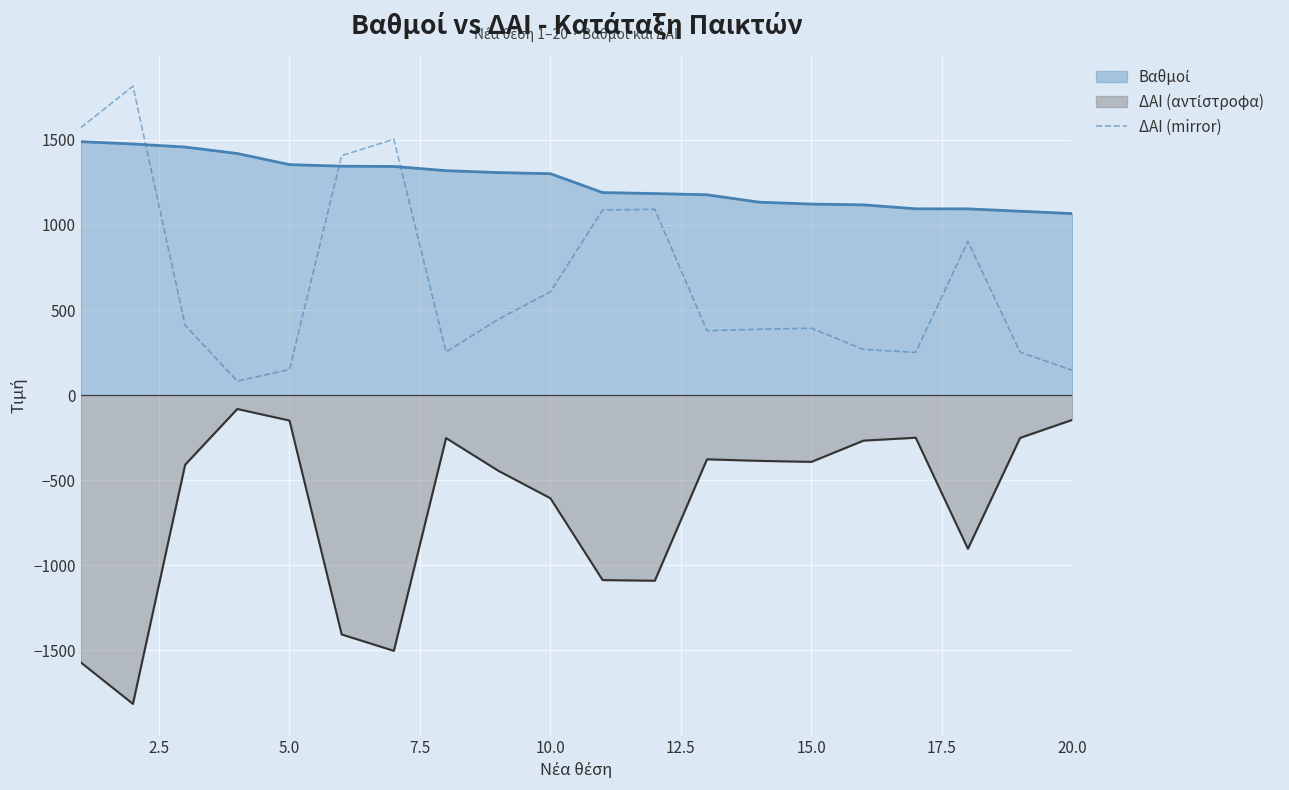

What is the greatest value displayed?

1816.0